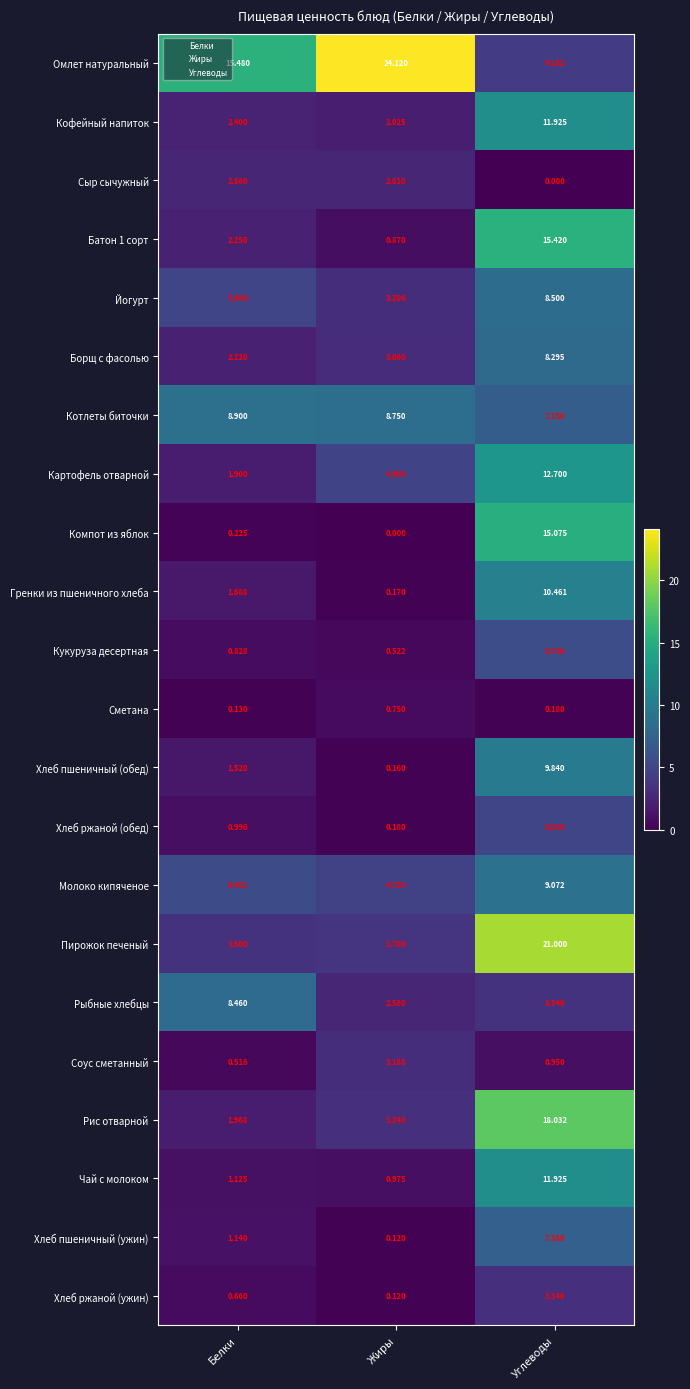

How many values in the Гренки из пшеничного хлеба series exceed 1?

2